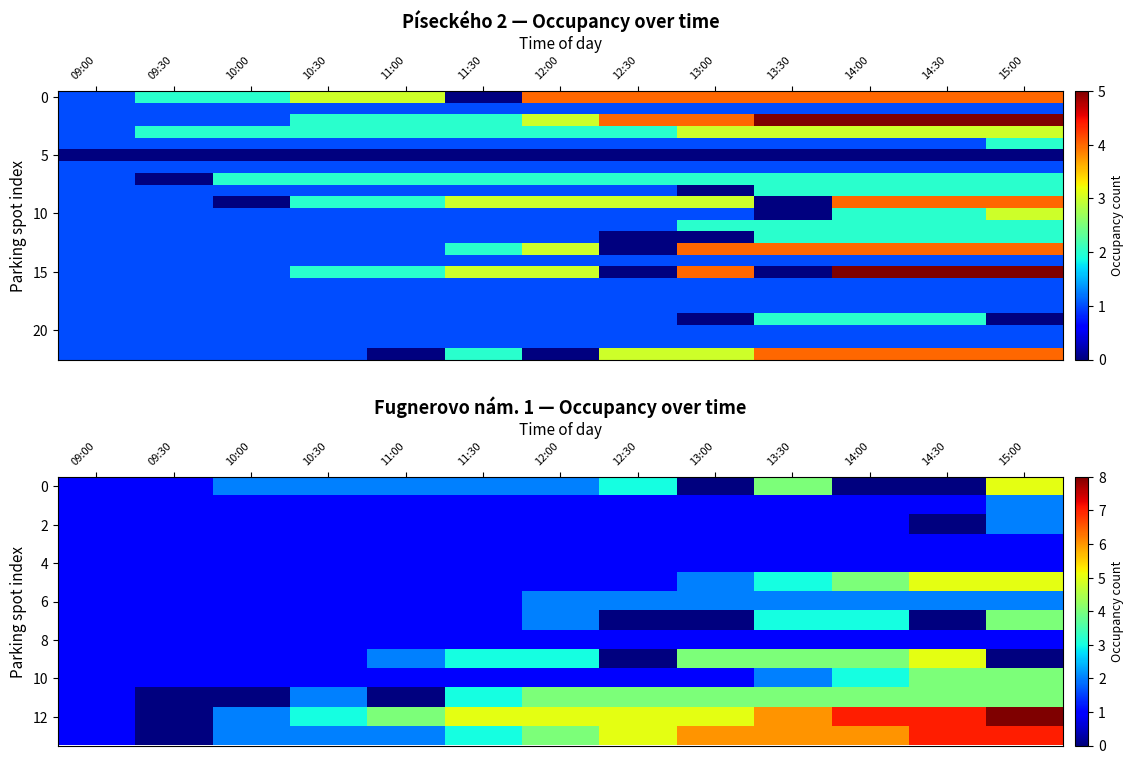

Count the number of data series in this chart.

23